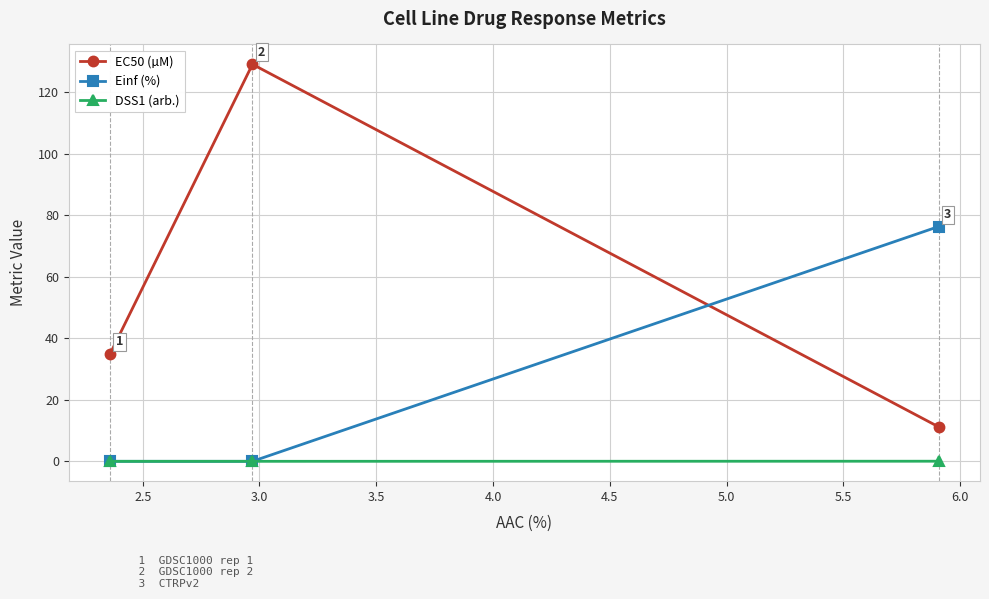

What is the average value of the EC50 (µM) series?

58.4